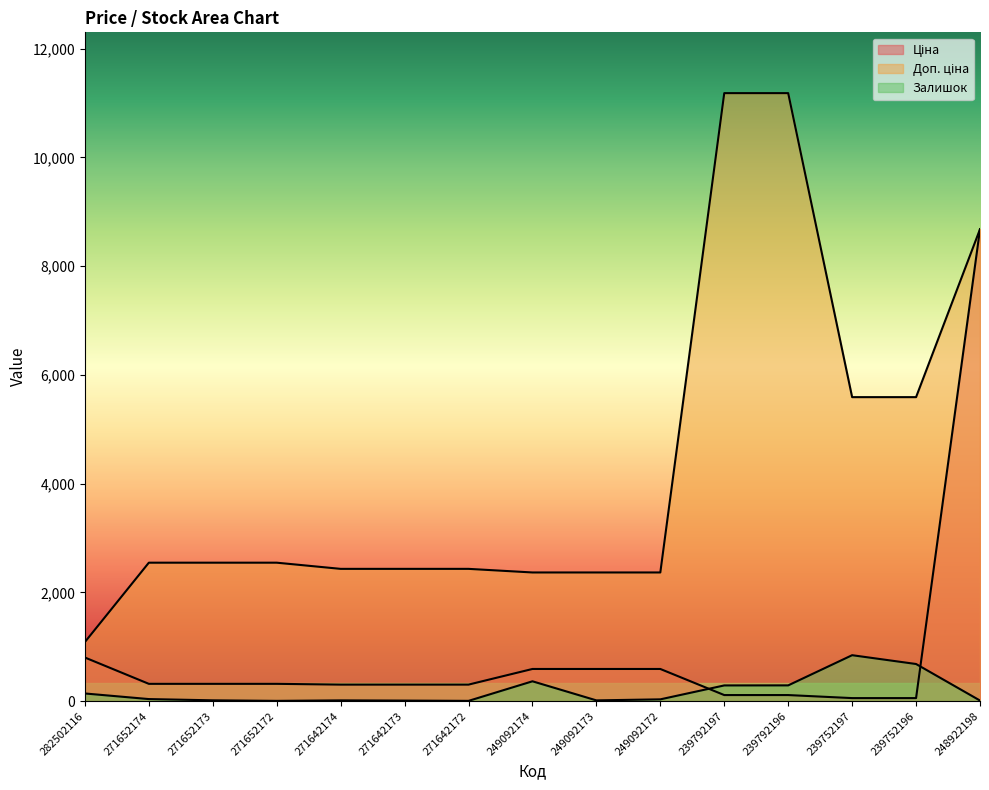

True or false: Ціна has more than 0 points higher than both neighbors.

False